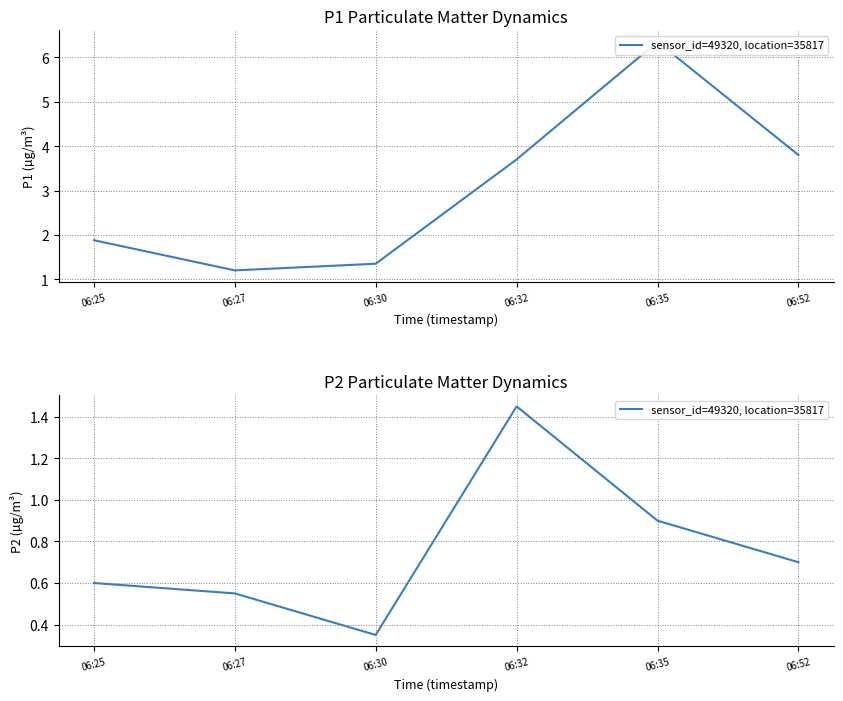

List the labels in order of value, smallest first.

06:30, 06:27, 06:25, 06:52, 06:35, 06:32